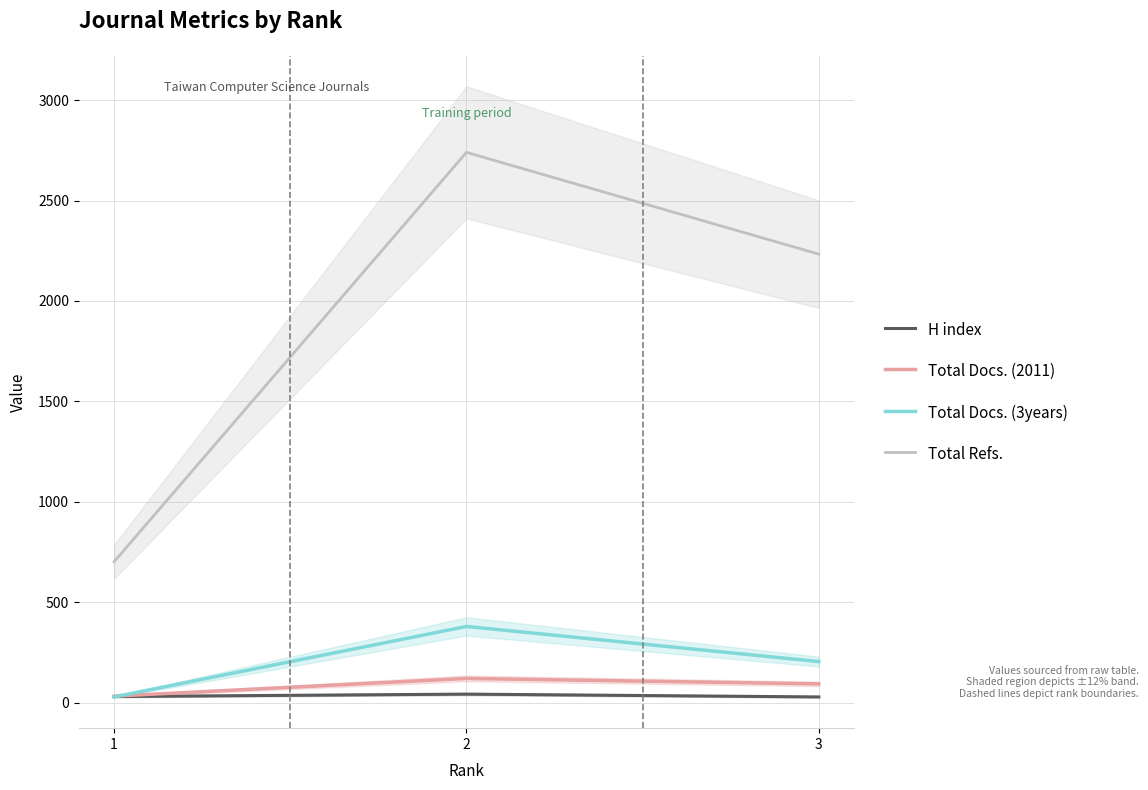

What are all the series names shown in the legend?

H index, Total Docs. (2011), Total Docs. (3years), Total Refs.